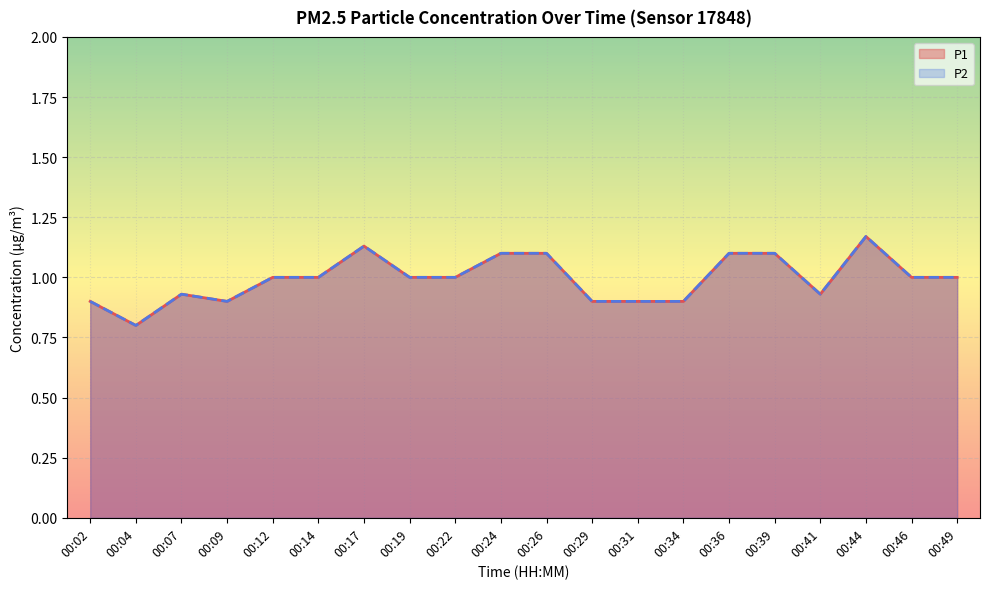

Rank the series at 00:09 from lowest to highest value.

P1, P2